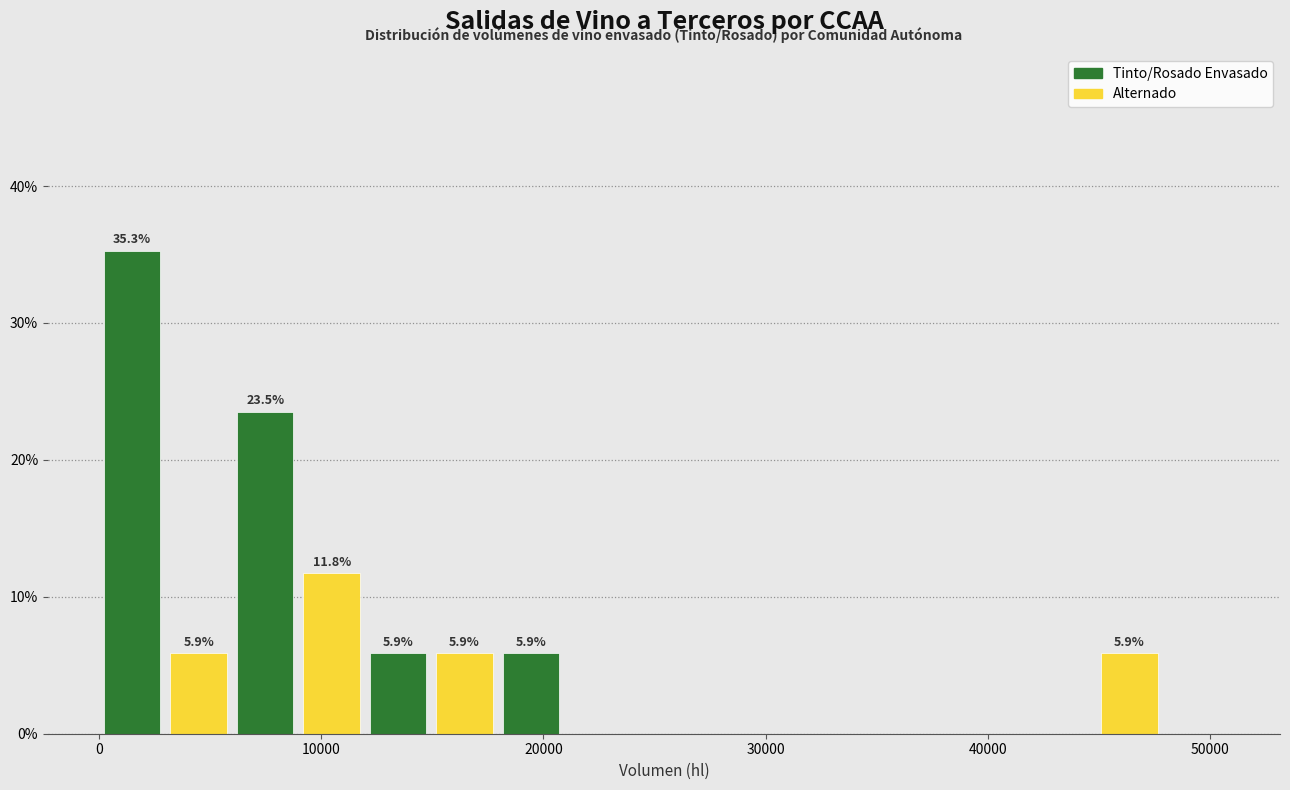

Around what value on the x-axis is the tallest bar? Give the approximate position of its centre, as read against the axis.

1000